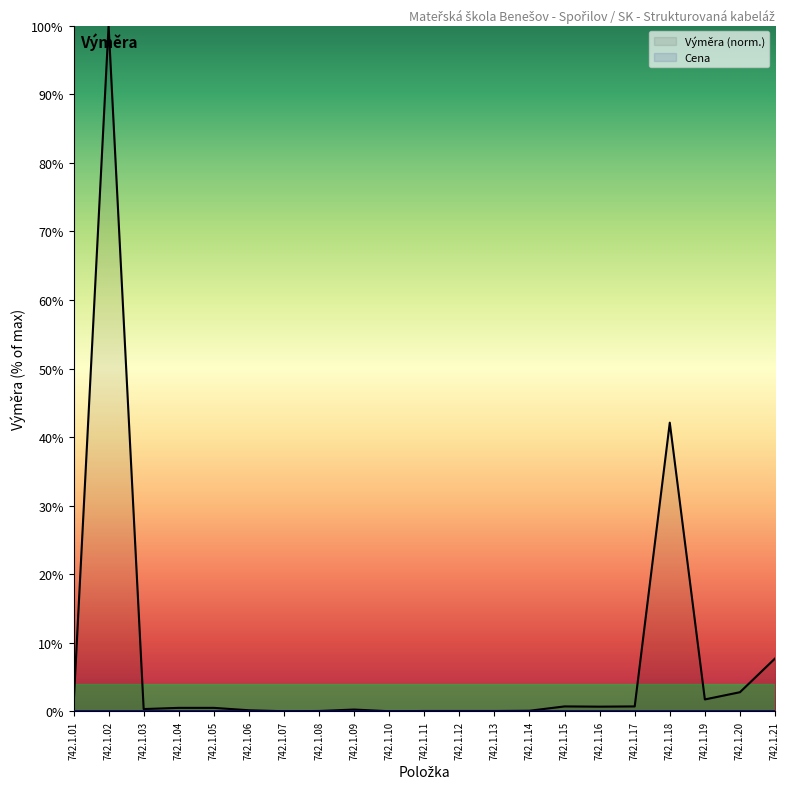

Rank the categories by value from highest to lowest.

742.1.02, 742.1.18, 742.1.21, 742.1.20, 742.1.19, 742.1.01, 742.1.15, 742.1.17, 742.1.16, 742.1.04, 742.1.05, 742.1.03, 742.1.09, 742.1.06, 742.1.14, 742.1.08, 742.1.11, 742.1.12, 742.1.13, 742.1.07, 742.1.10